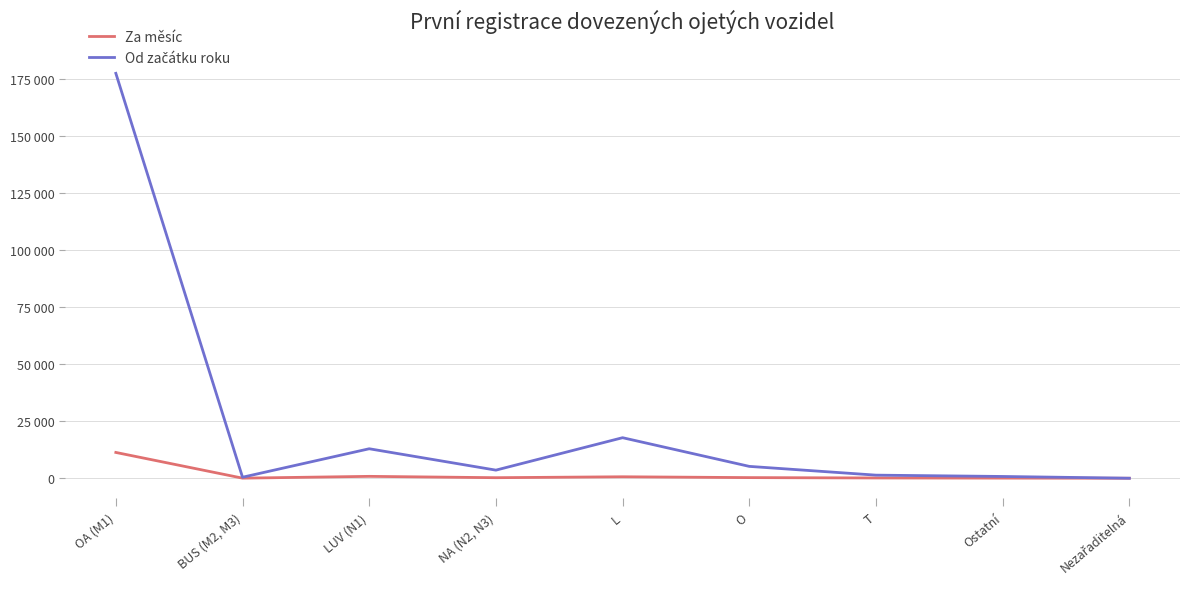

At which category is the sum across all series the highest?

OA (M1)